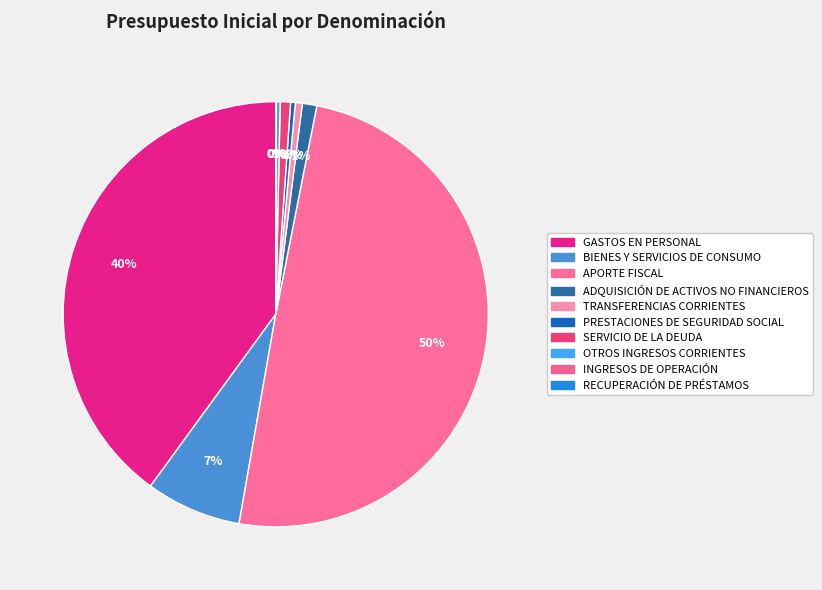

Is RECUPERACIÓN DE PRÉSTAMOS the majority of the pie?

No